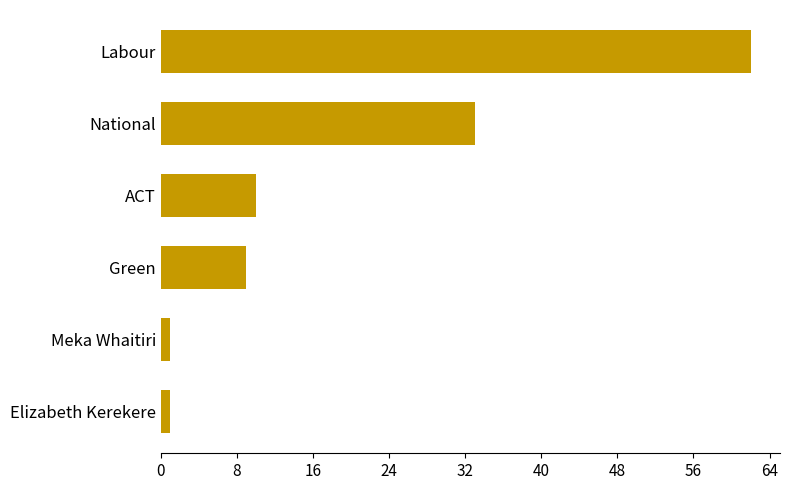

Is it true that the value at ACT is 15?

False